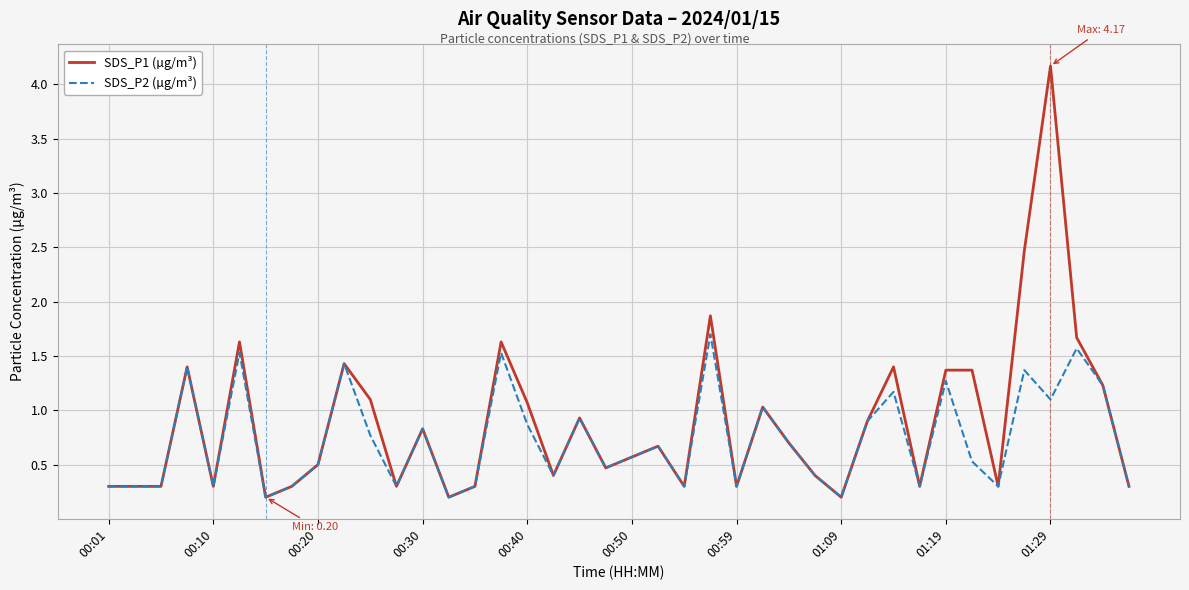

Does the chart have visible grid lines?

Yes